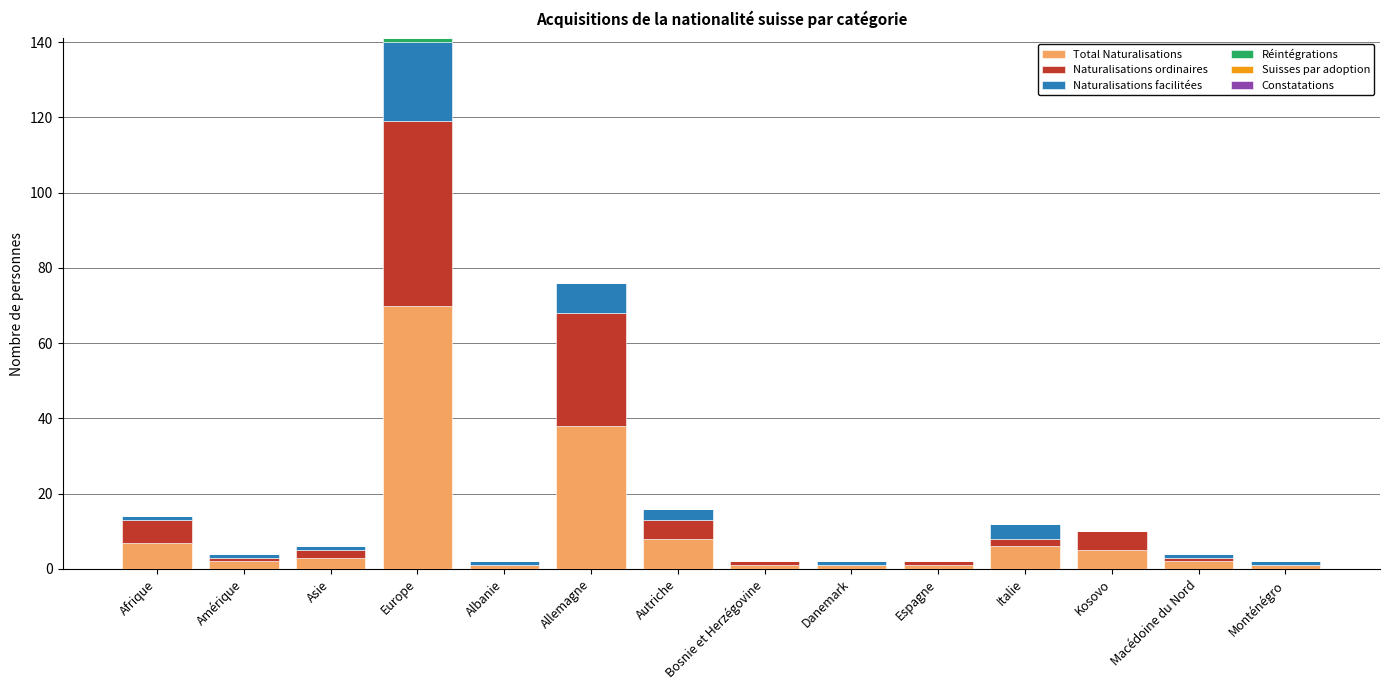

What is the highest value of the Total Naturalisations series?

70